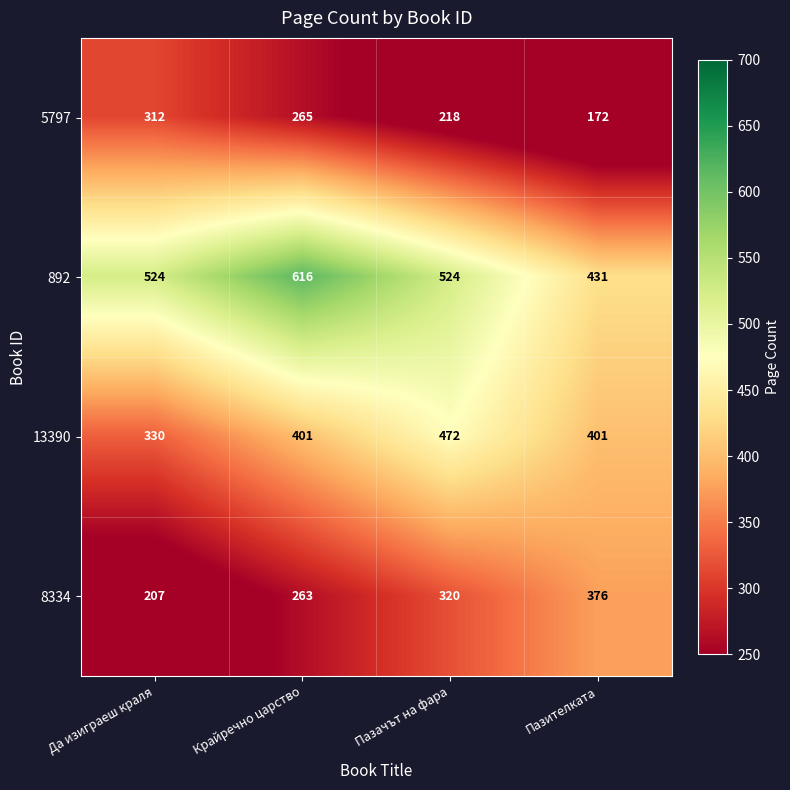

Reading left to right, extract all data points from this chart.

5797: 312	265	218	172
892: 524	616	524	431
13390: 330	401	472	401
8334: 207	263	320	376